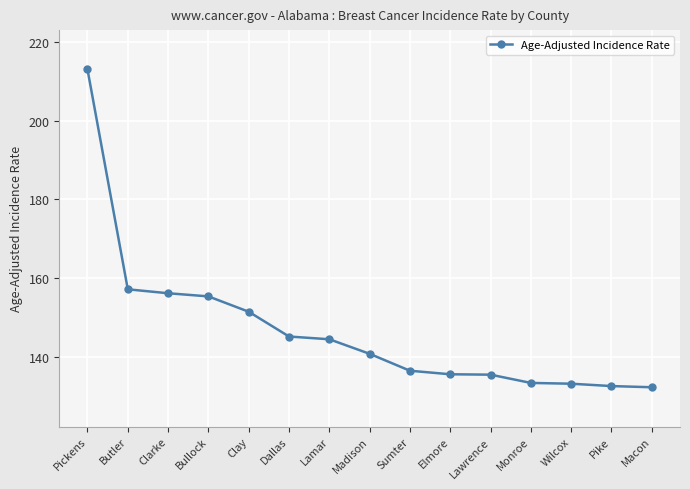

What is the change in value from Pickens to Lamar?

-68.6